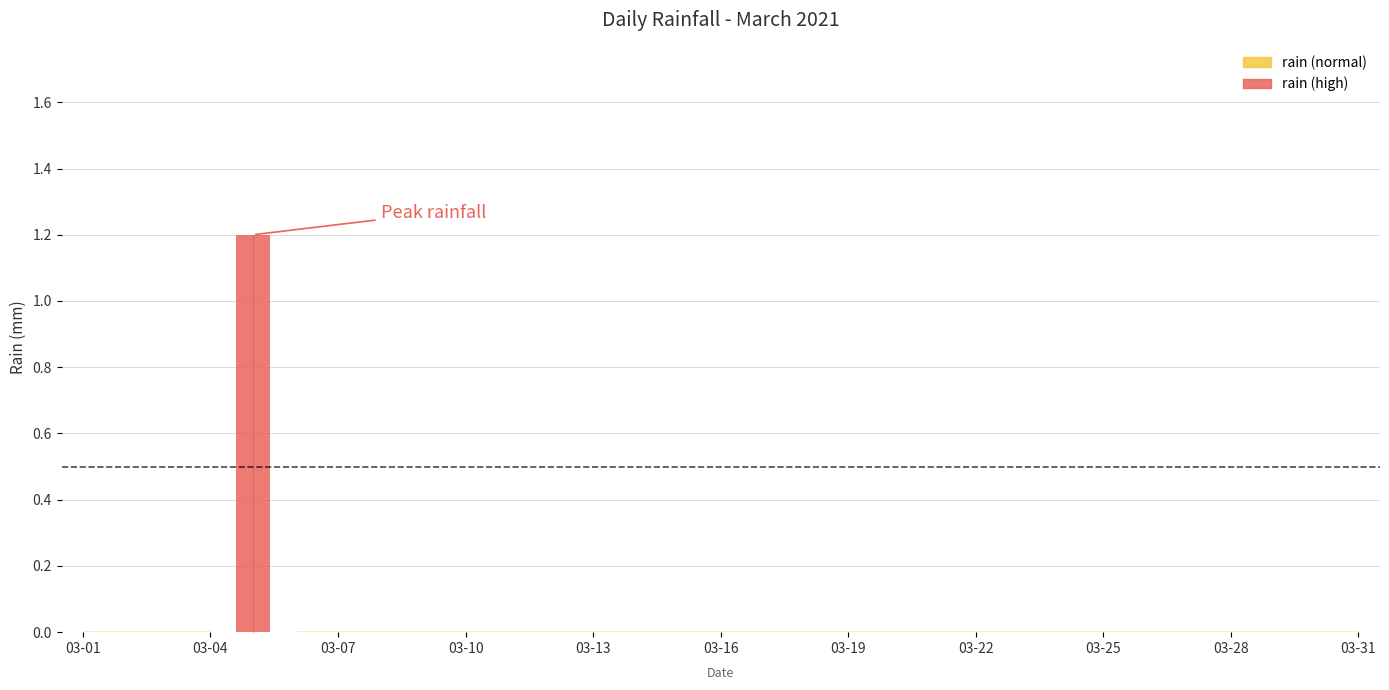

How many series are shown in this chart?

1